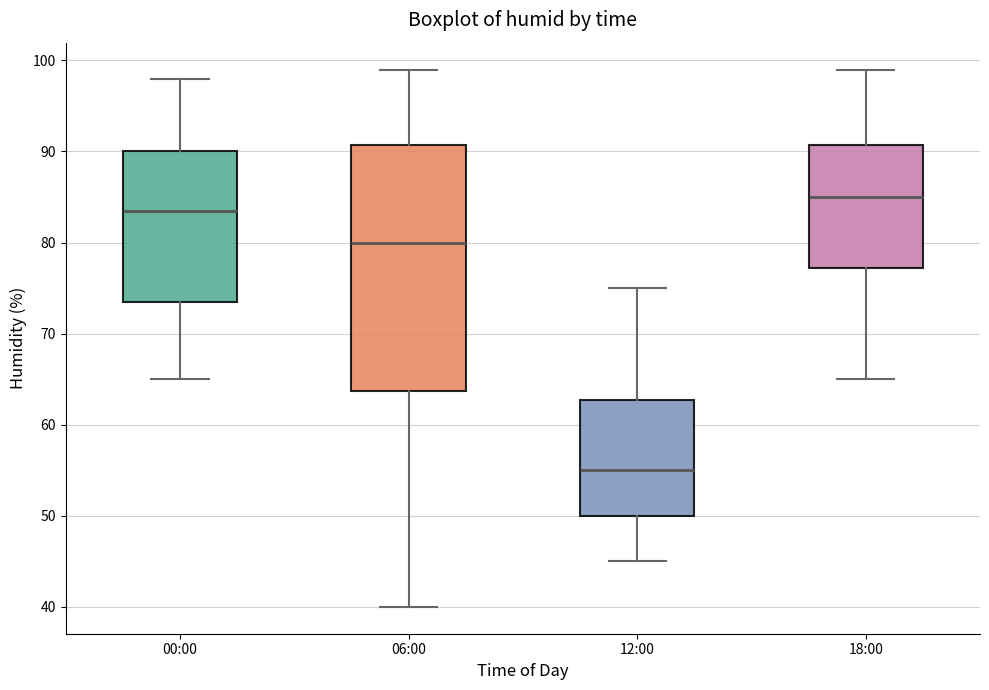

Where does the median line of the box for 12:00 sit on the y-axis? The values are not printed on the chart, so give them approximately, as read against the axis.

55